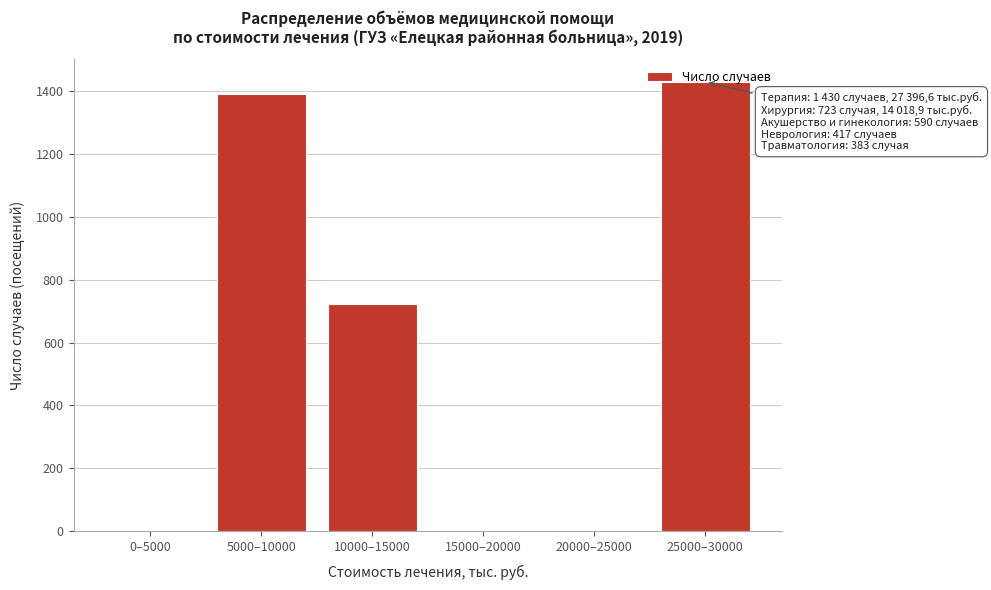

What is the greatest value displayed?

1430